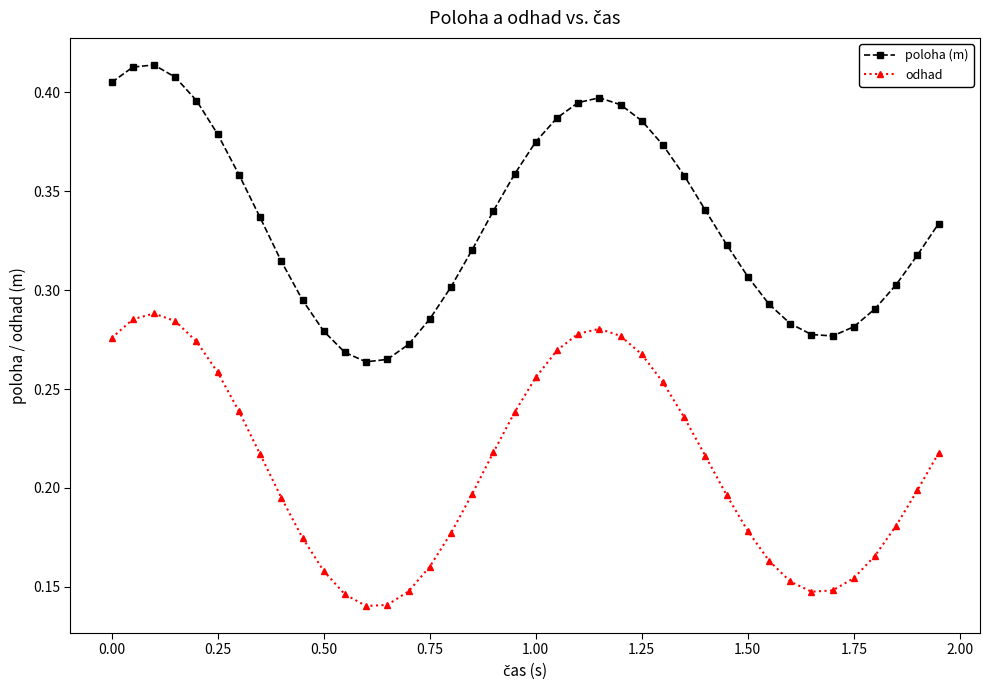

True or false: poloha (m) has more than 0 interior local peaks.

True